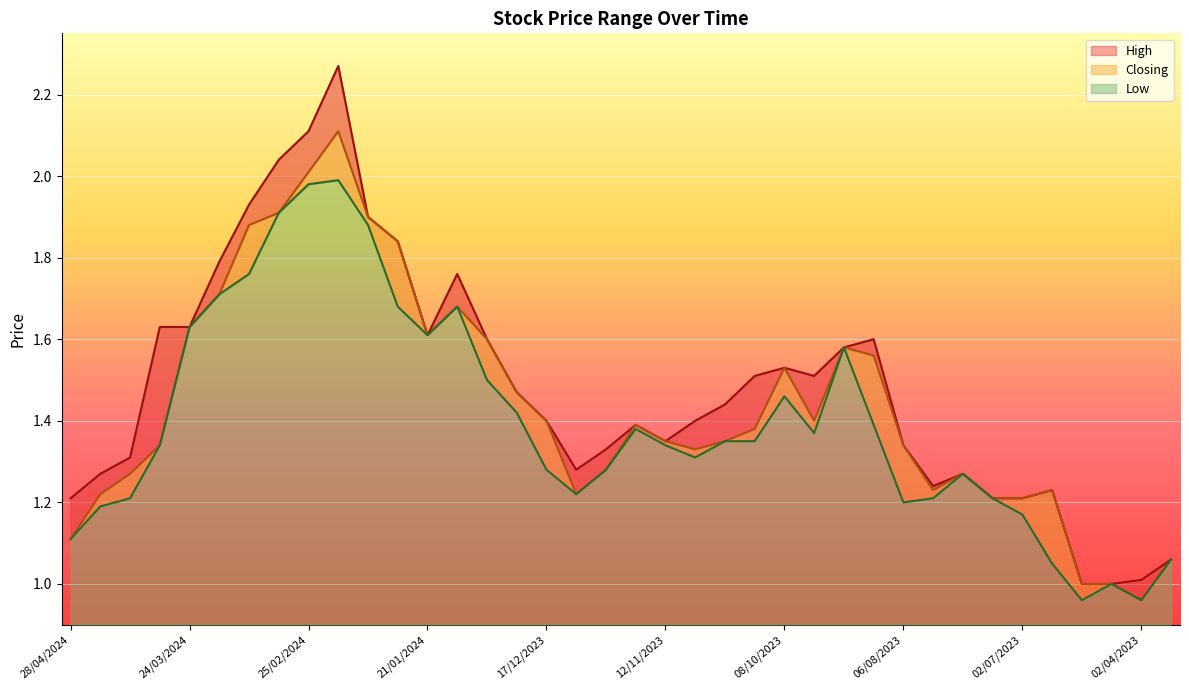

Which category has the lowest value in the Closing series?

02/04/2023